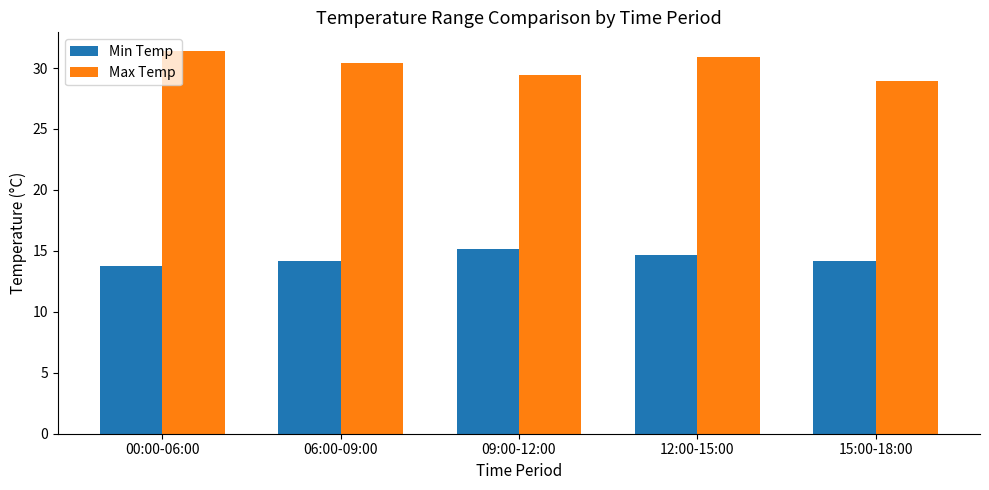

Reading left to right, transcribe all the data shown in this chart.

Min Temp: 00:00-06:00=13.7	06:00-09:00=14.2	09:00-12:00=15.2	12:00-15:00=14.7	15:00-18:00=14.2
Max Temp: 00:00-06:00=31.4	06:00-09:00=30.4	09:00-12:00=29.4	12:00-15:00=30.9	15:00-18:00=28.9